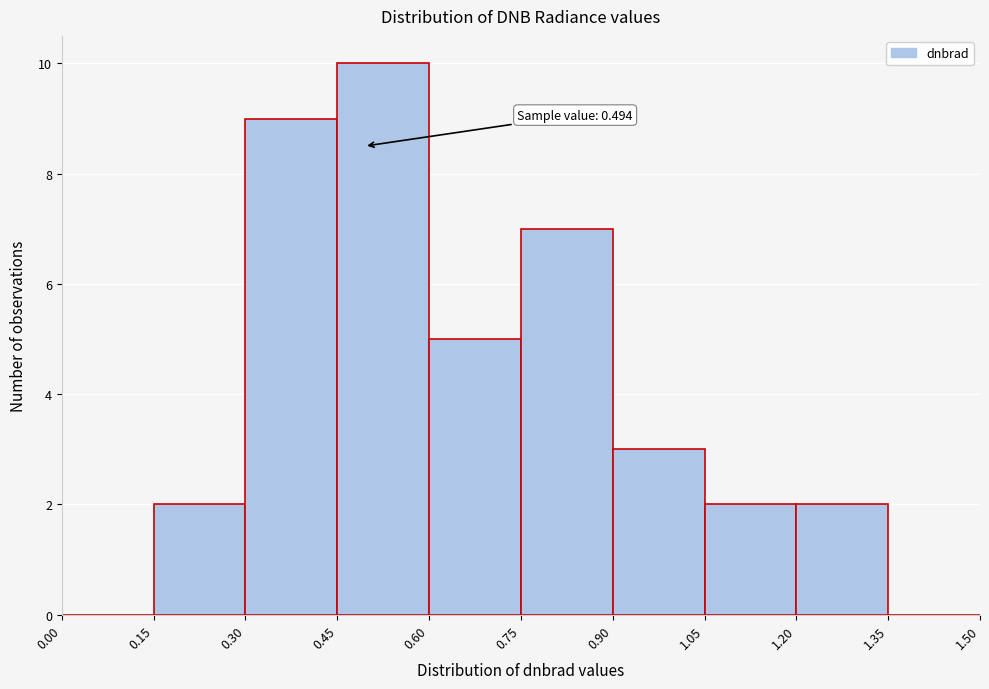

Which range on the x-axis has the tallest bar?

0.45 to 0.60